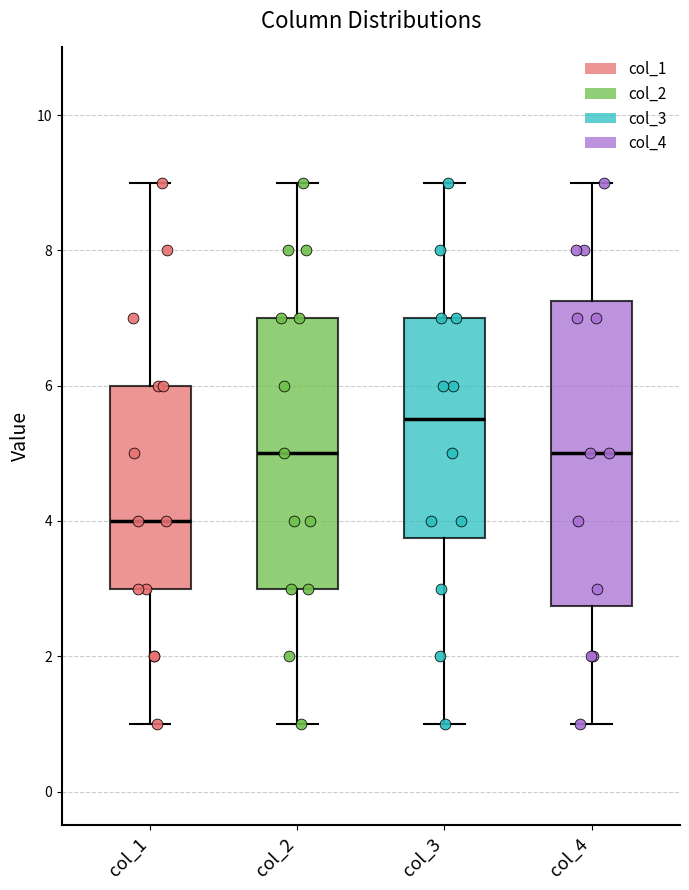

Where is the upper edge of the box for col_3 on the y-axis? The values are not printed on the chart, so give them approximately, as read against the axis.

7.0